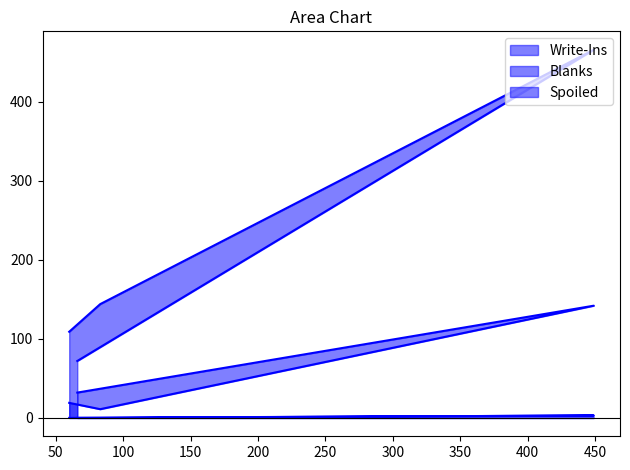

What is the value of the Write-Ins point at the 3rd from the left?

11